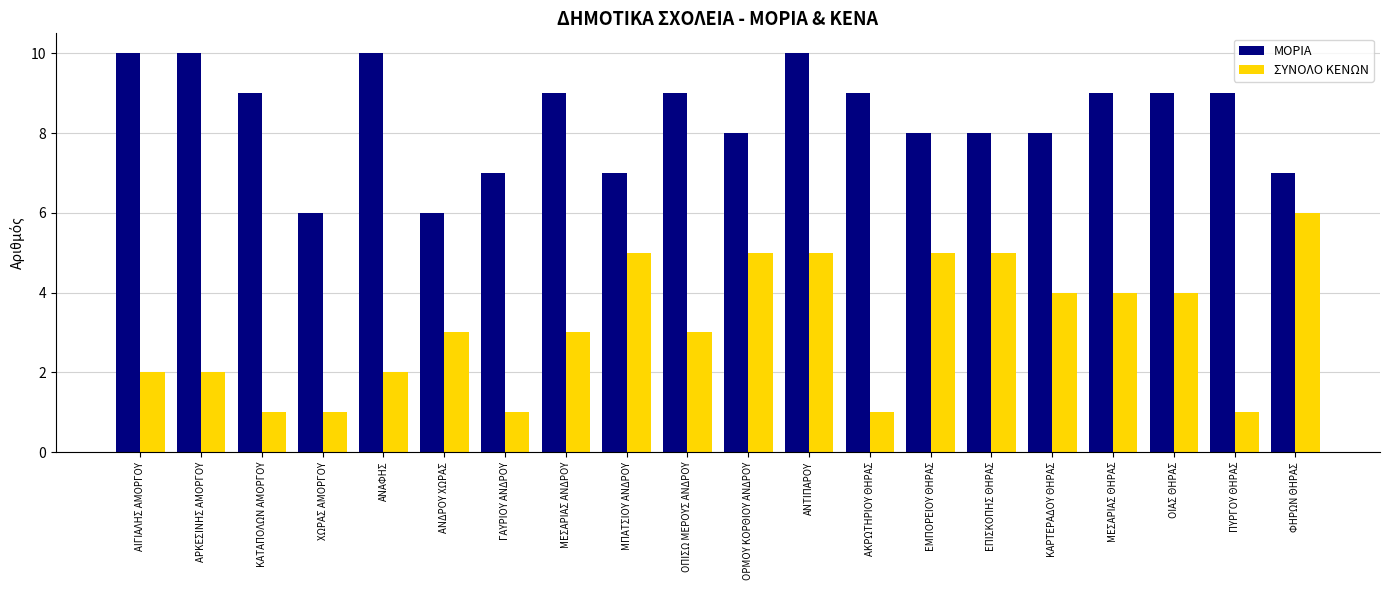

Is it true that ΜΟΡΙΑ equals 9 at ΟΙΑΣ ΘΗΡΑΣ?

True